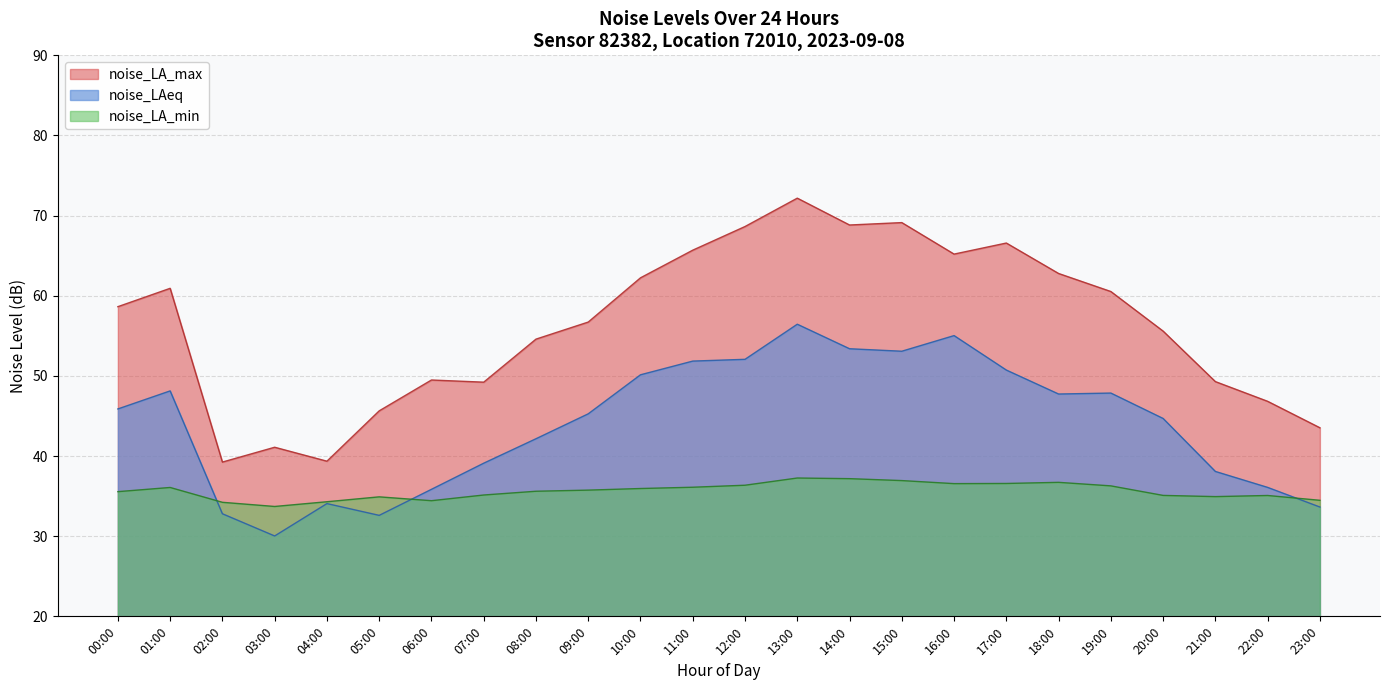

How many lines are shown in the chart?

3